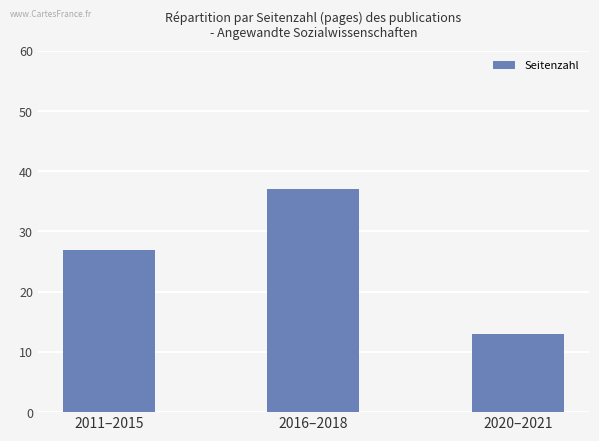

What is the label of the 3rd bar from the right?

2011–2015